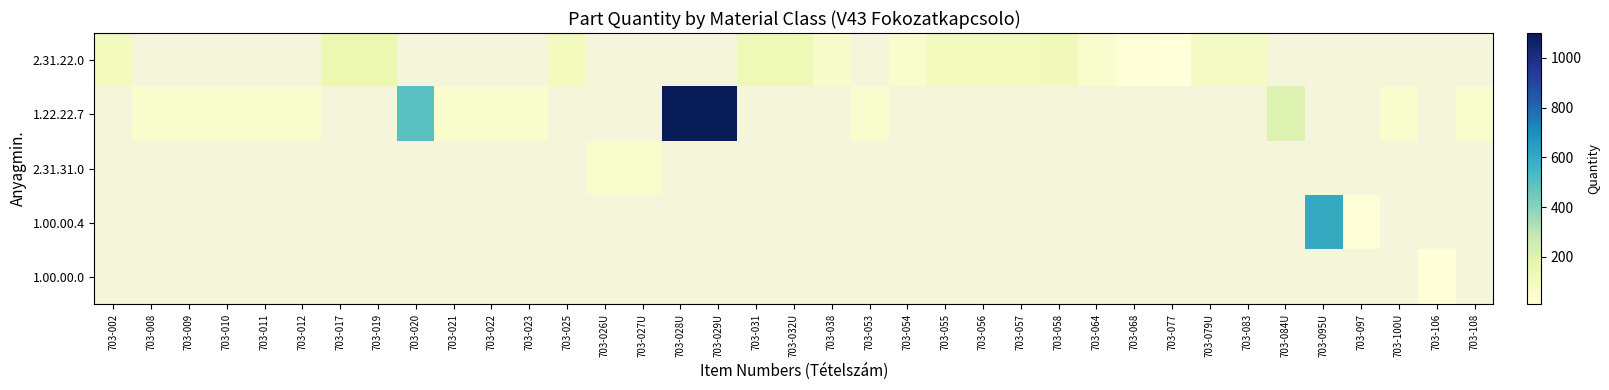

How many positive values does the 1.00.00.0 series have?

1